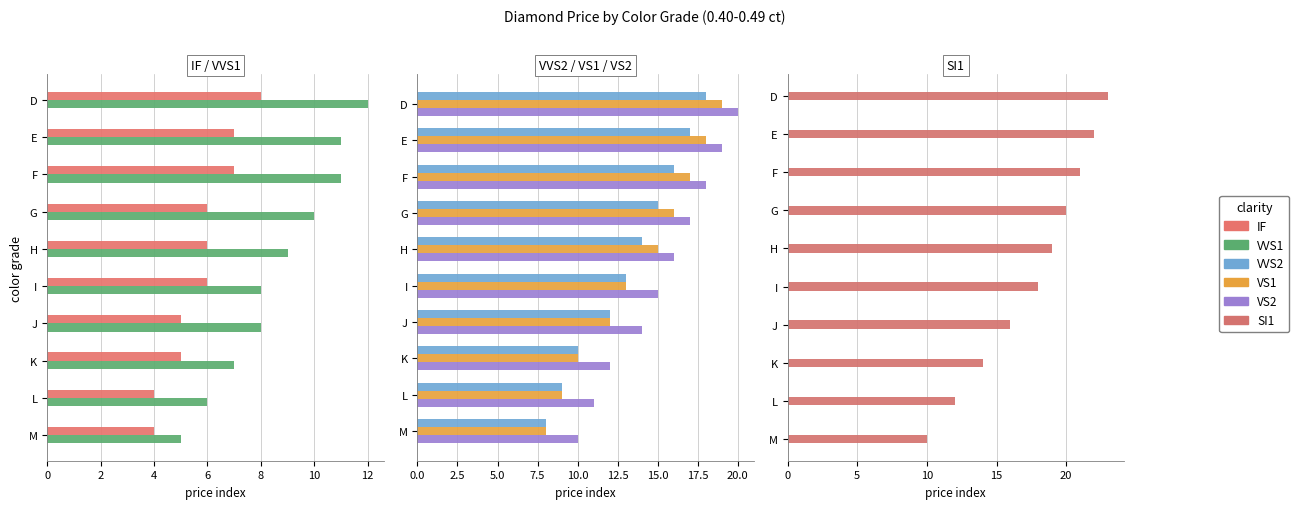

What is the difference between the second highest and minimum values in the IF series?

3